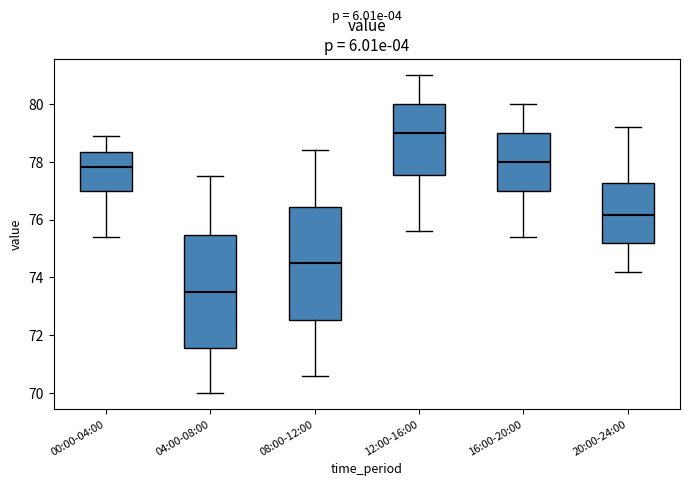

Reading left to right, read every box against the y-axis: the position of its median line, the range the box covers, and the ends of its whiskers. The values are not printed on the chart, so give them approximately, as read against the axis.

00:00-04:00: median 77.8, box 77.0 to 78.4, whiskers 75.4 to 79.0
04:00-08:00: median 73.6, box 71.6 to 75.4, whiskers 70.0 to 77.6
08:00-12:00: median 74.6, box 72.6 to 76.4, whiskers 70.6 to 78.4
12:00-16:00: median 79.0, box 77.6 to 80.0, whiskers 75.6 to 81.0
16:00-20:00: median 78.0, box 77.0 to 79.0, whiskers 75.4 to 80.0
20:00-24:00: median 76.2, box 75.2 to 77.2, whiskers 74.2 to 79.2